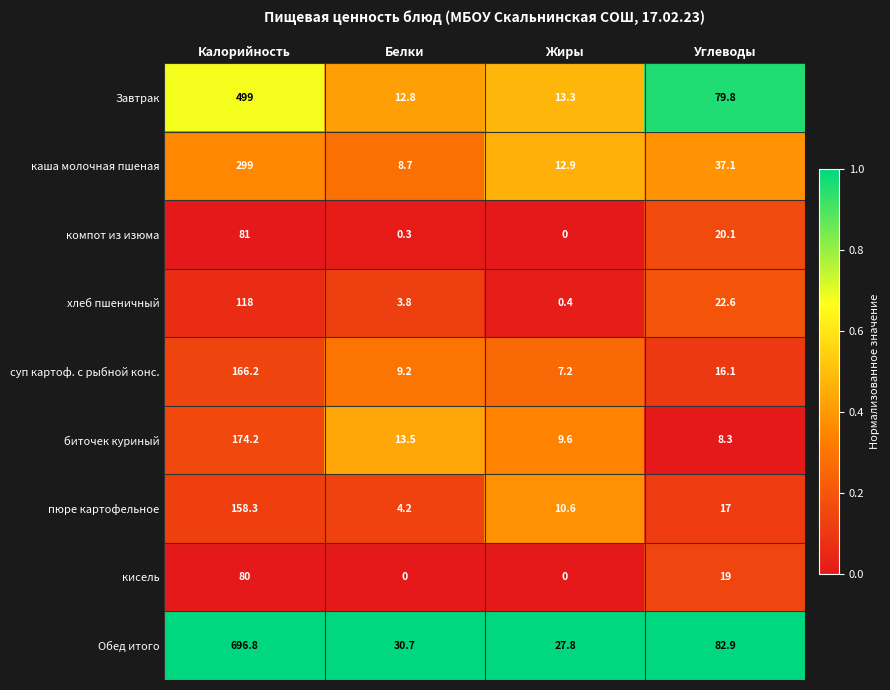

Is it true that пюре картофельное equals 2.0 at Белки?

False